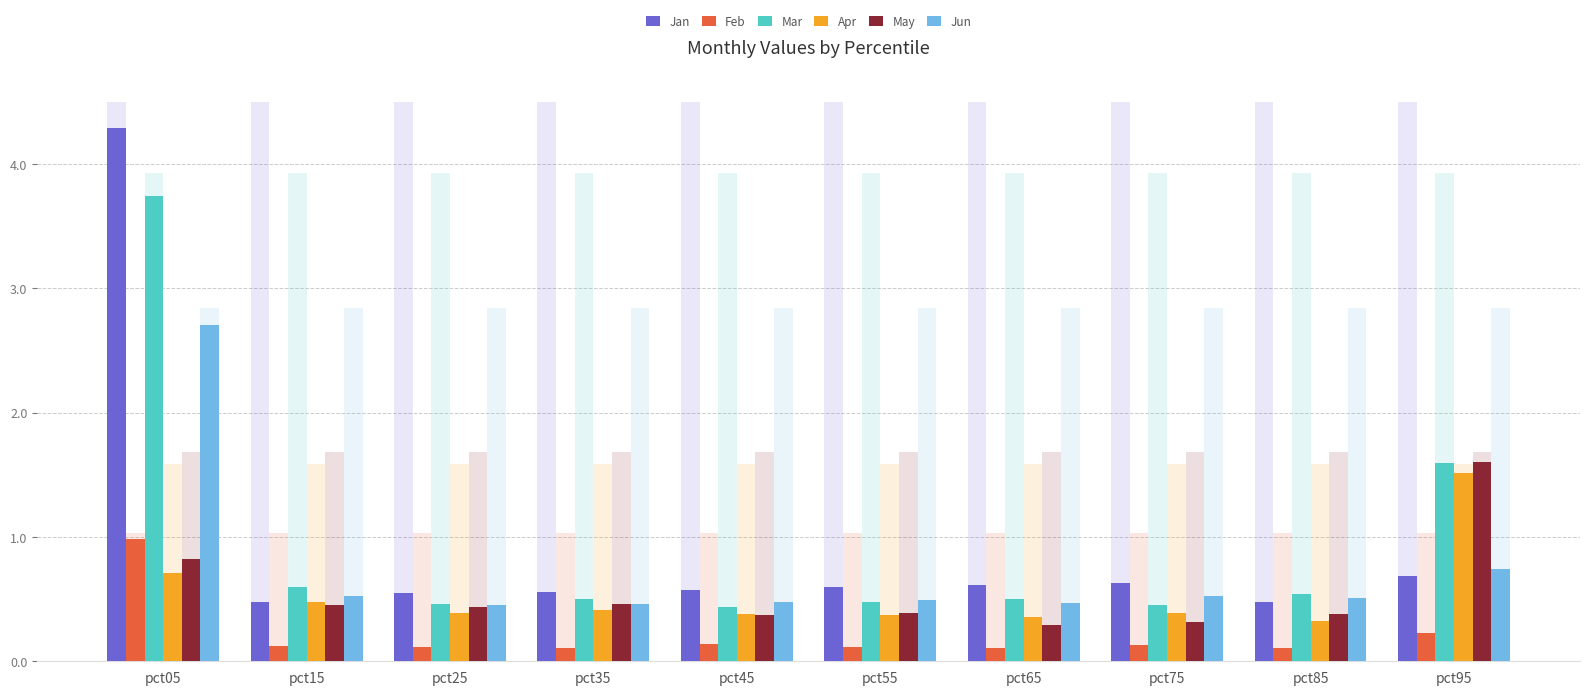

Which category has the lowest value in the Feb series?

pct65